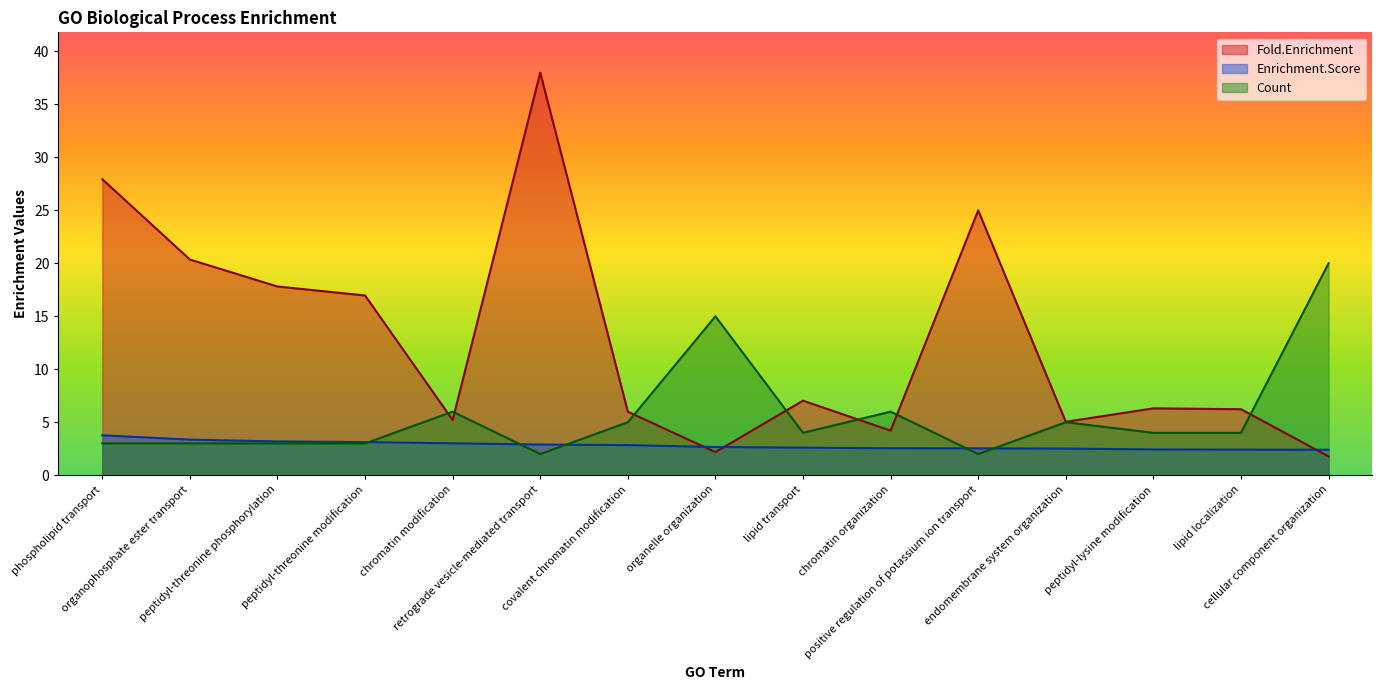

The Fold.Enrichment series shows 10.7 at positive regulation of potassium ion transport. True or false?

False